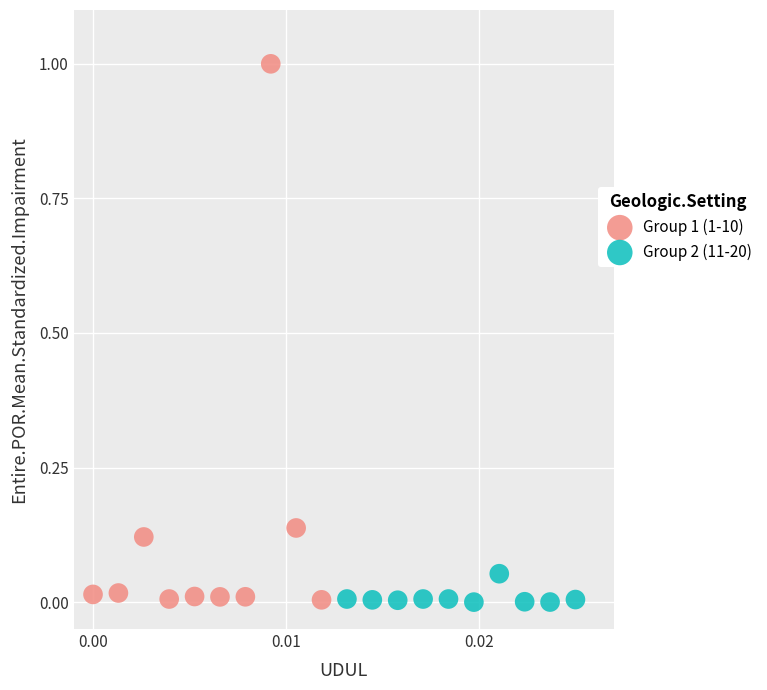

What are all the series names shown in the legend?

Group 1 (1-10), Group 2 (11-20)